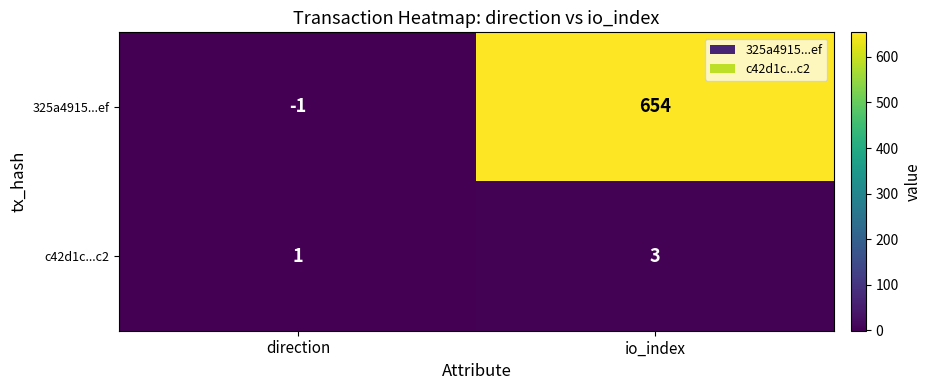

Count the number of categories in the chart.

2